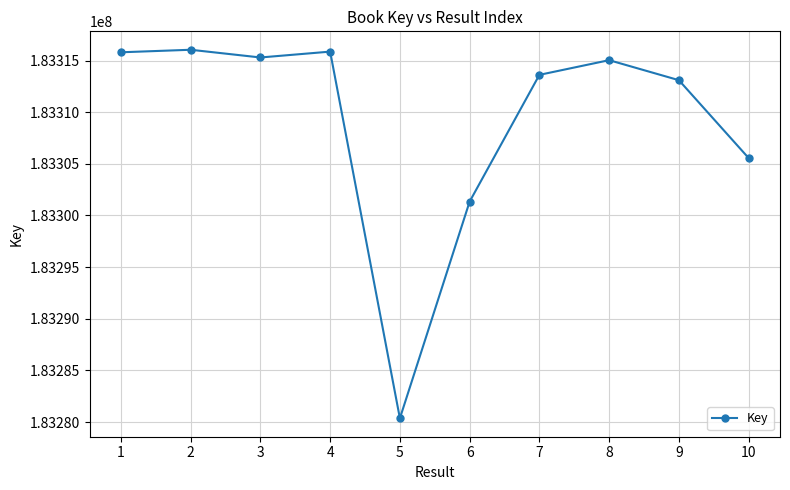

Approximately how many times larger is the value at 10 compared to 5?

1.0